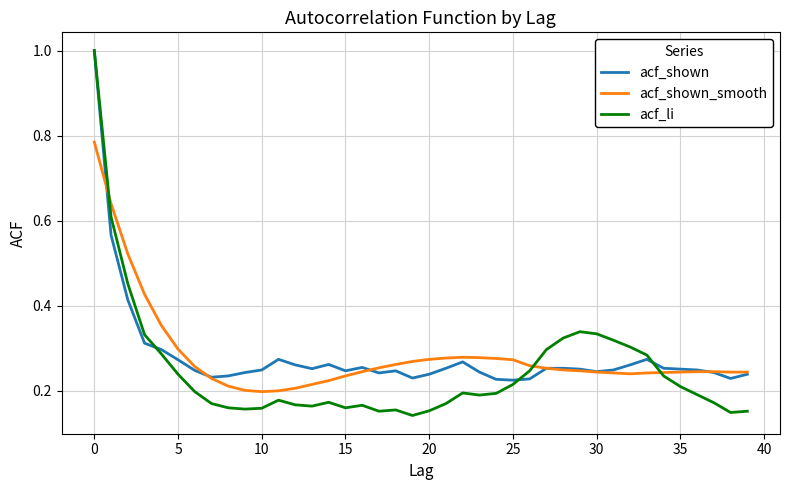

How many series are shown in this chart?

3